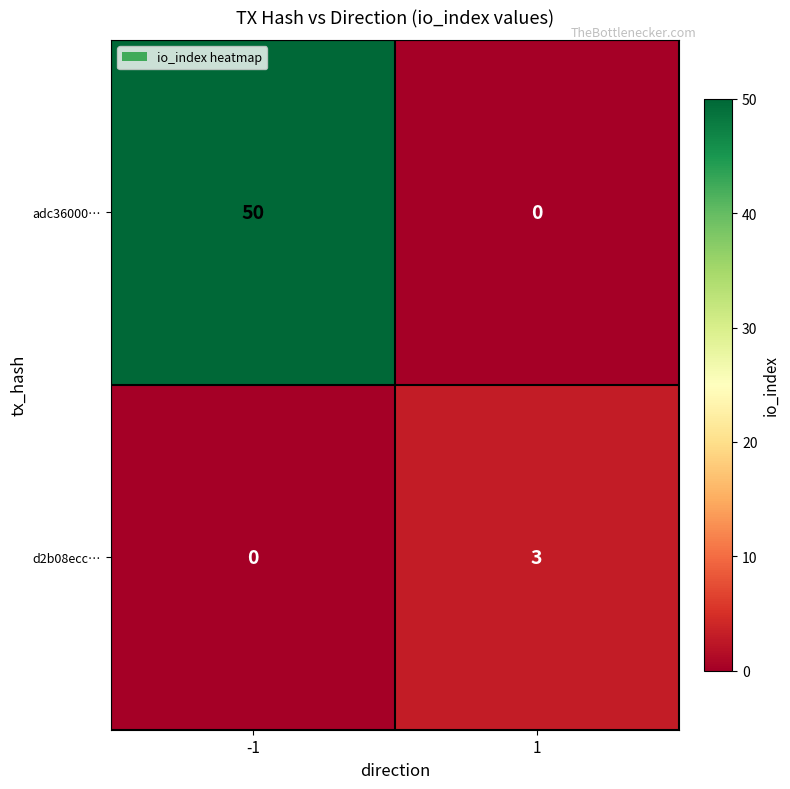

What is the total value across all series at -1?

50